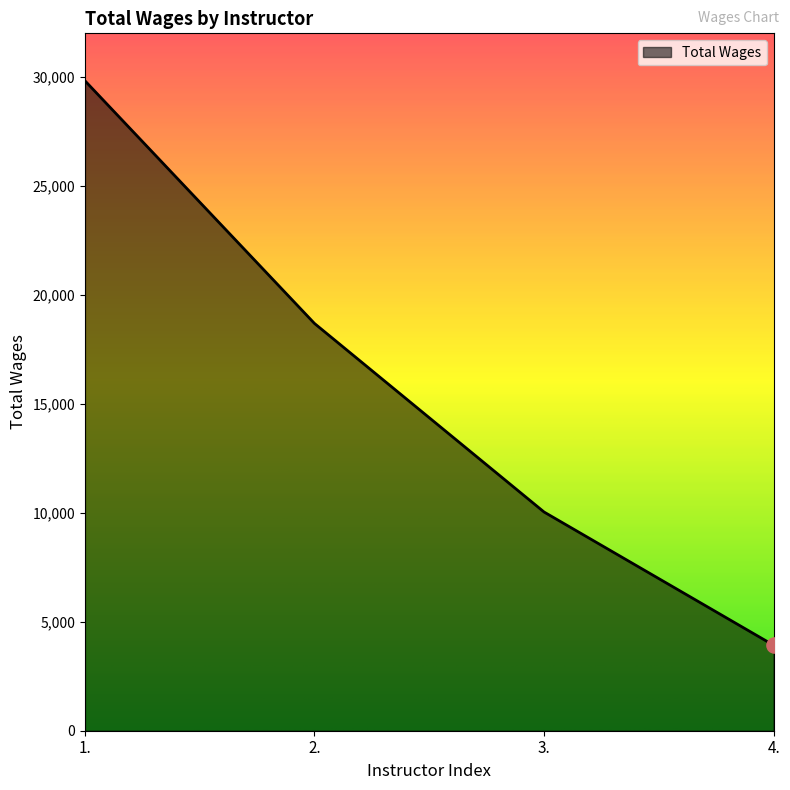

Between 1. and 2., which is larger?

1.